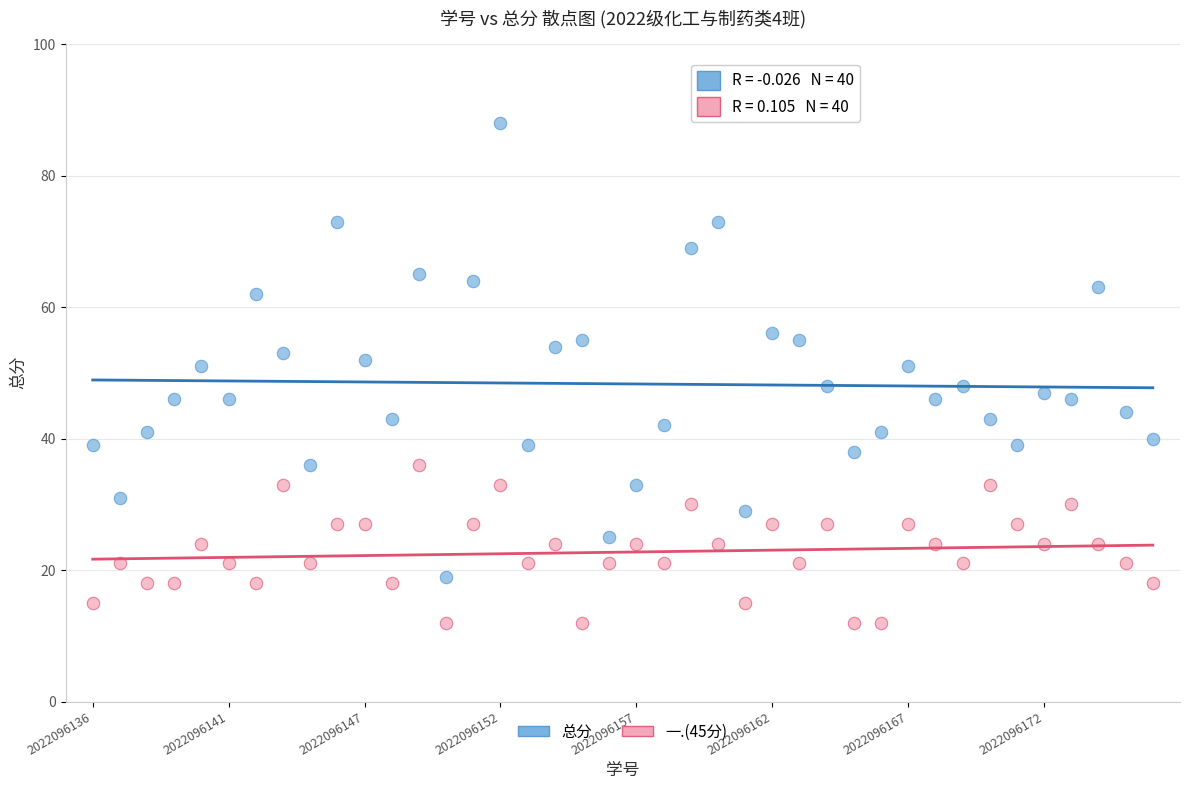

Which series has the widest spread of Y values?

总分